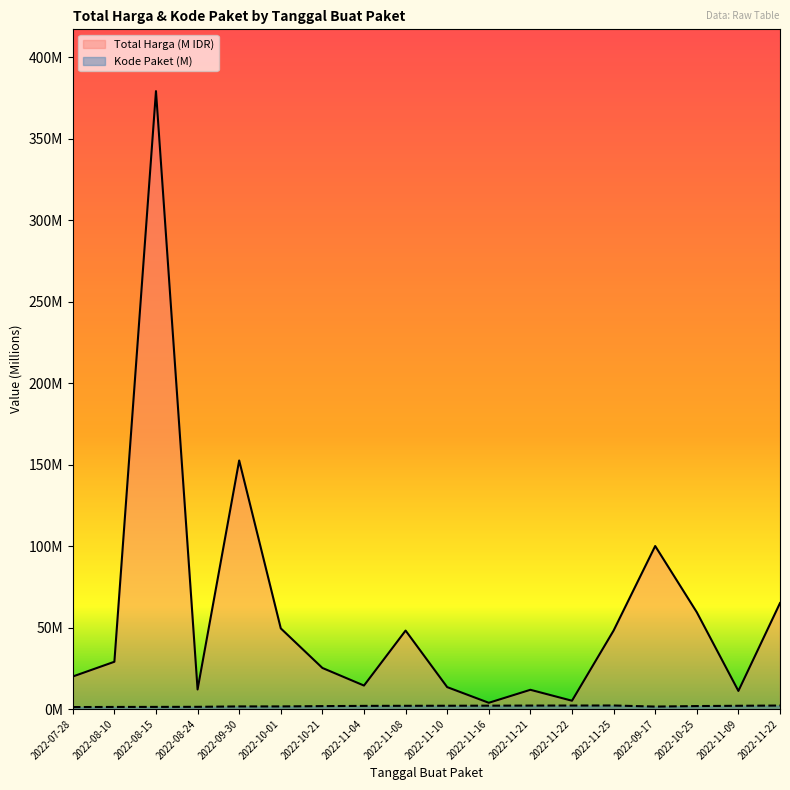

At how many categories does at least one series exceed 360?

1